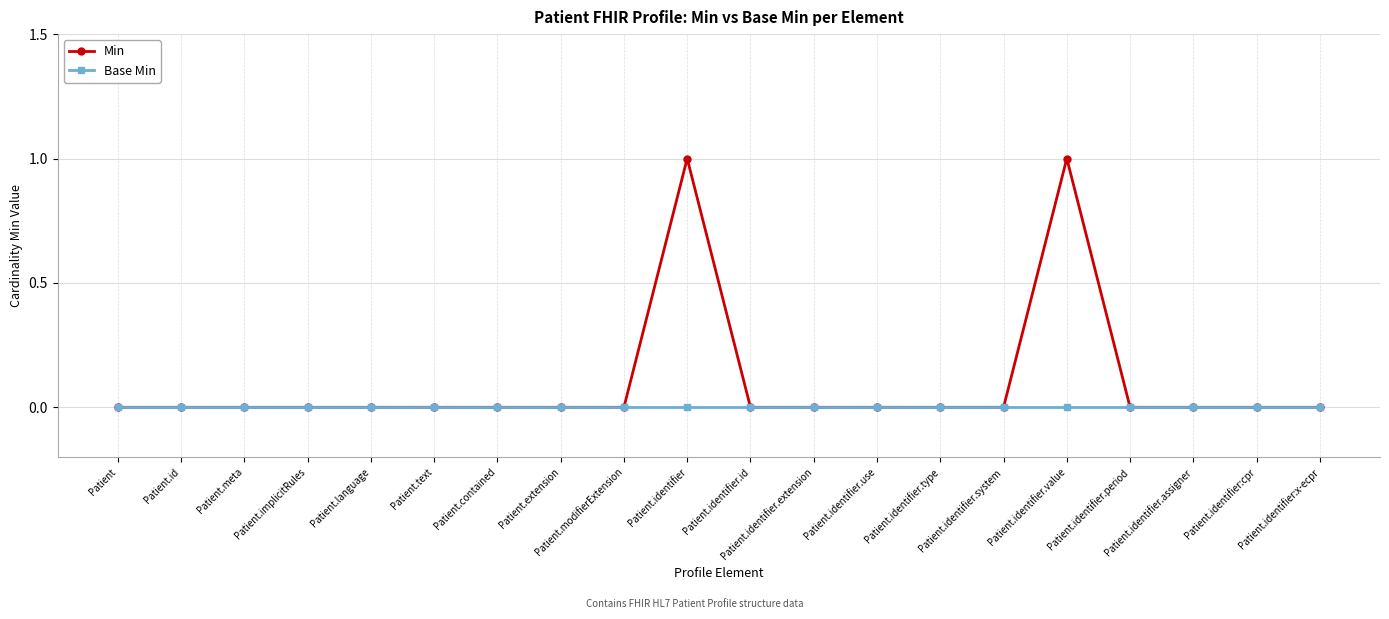

Reading right to left, transcribe all the data shown in this chart.

Min: 0	0	0	0	1	0	0	0	0	0	1	0	0	0	0	0	0	0	0	0
Base Min: 0	0	0	0	0	0	0	0	0	0	0	0	0	0	0	0	0	0	0	0